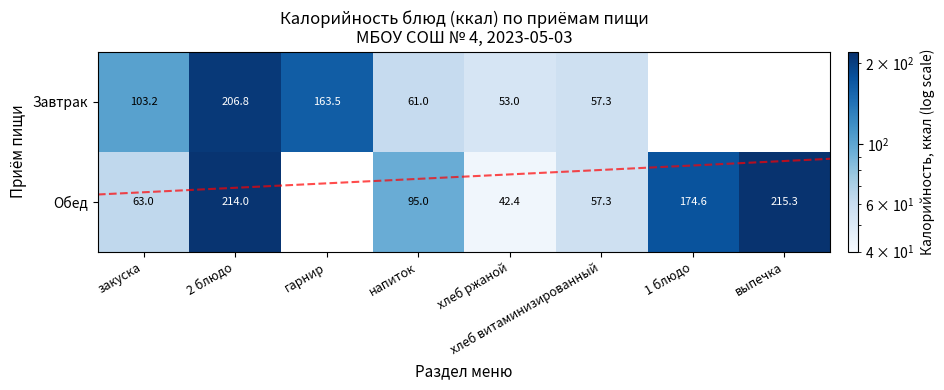

What is the minimum value shown in the chart?

42.4